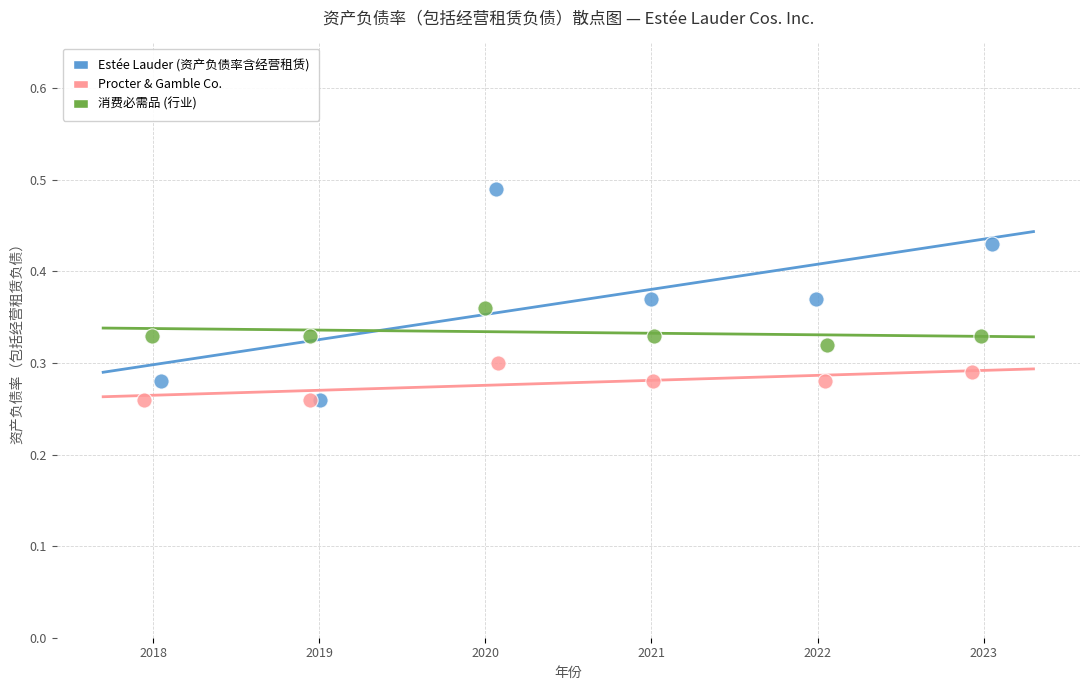

What are all the series names shown in the legend?

Estée Lauder (资产负债率含经营租赁), Procter & Gamble Co., 消费必需品 (行业)